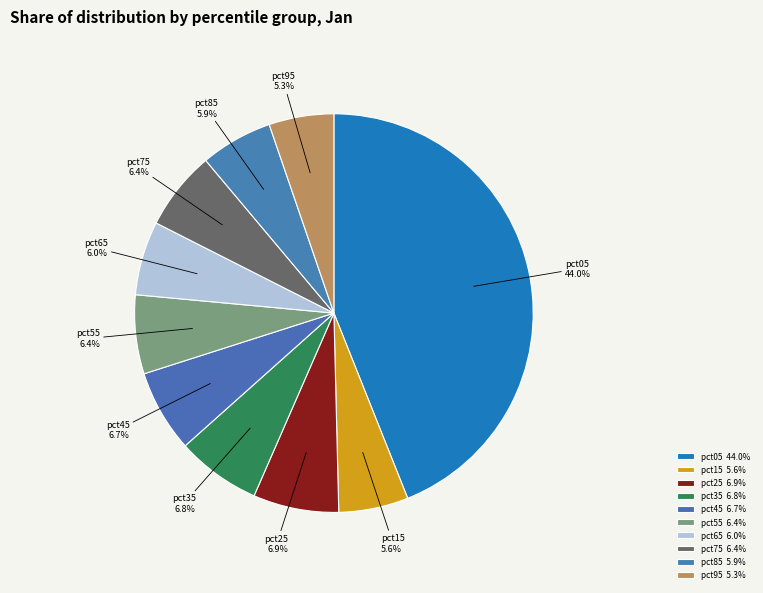

Is it true that pct25 is 7% of the pie?

True